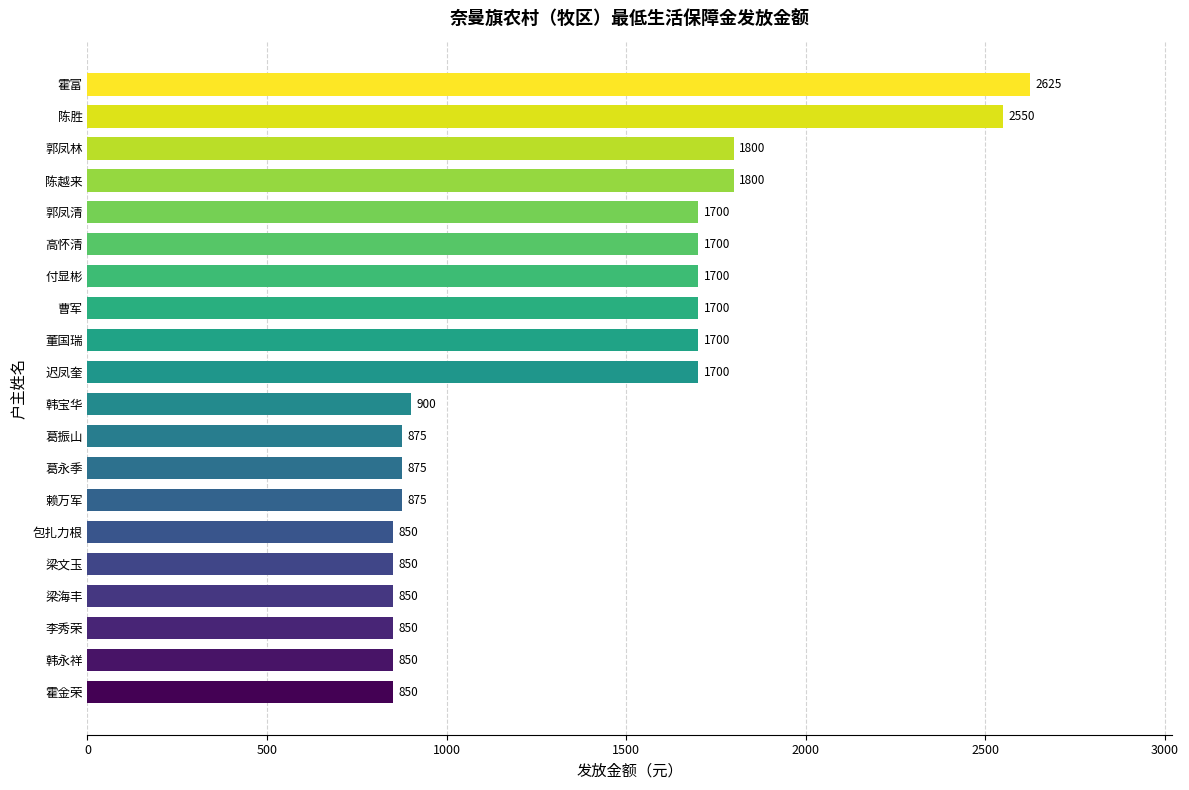

Read the value at 郭凤清.

1700